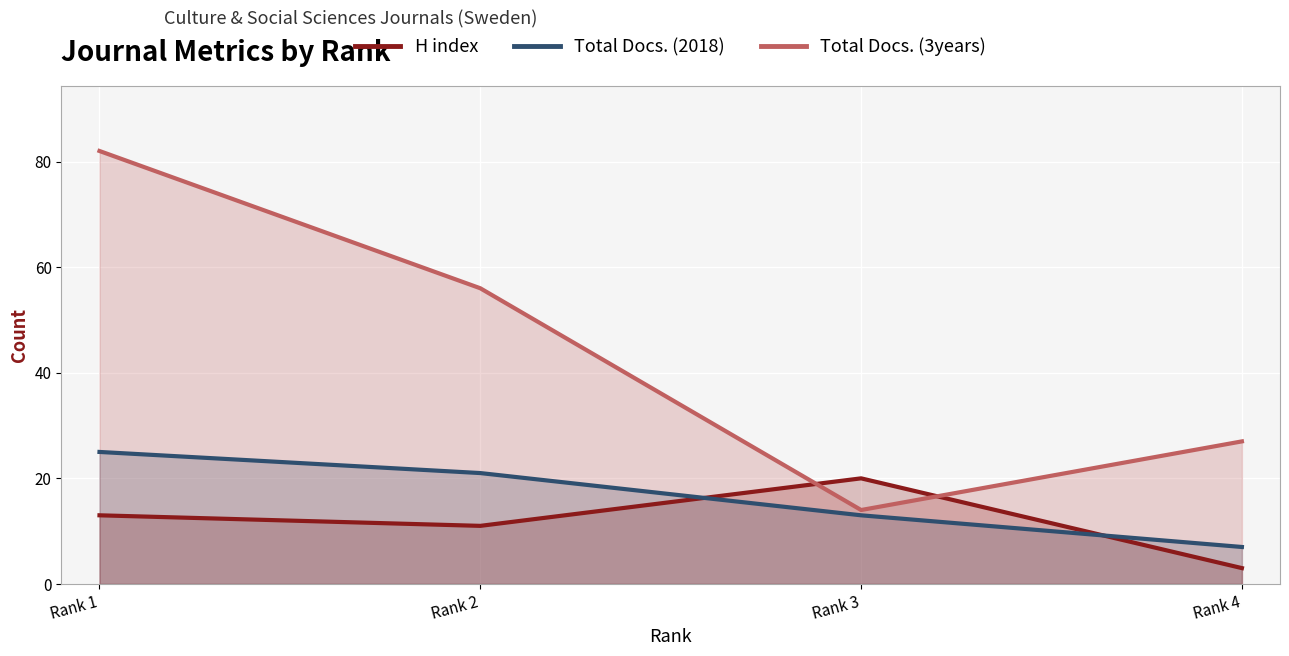

Where is the first local maximum for H index?

Rank 3